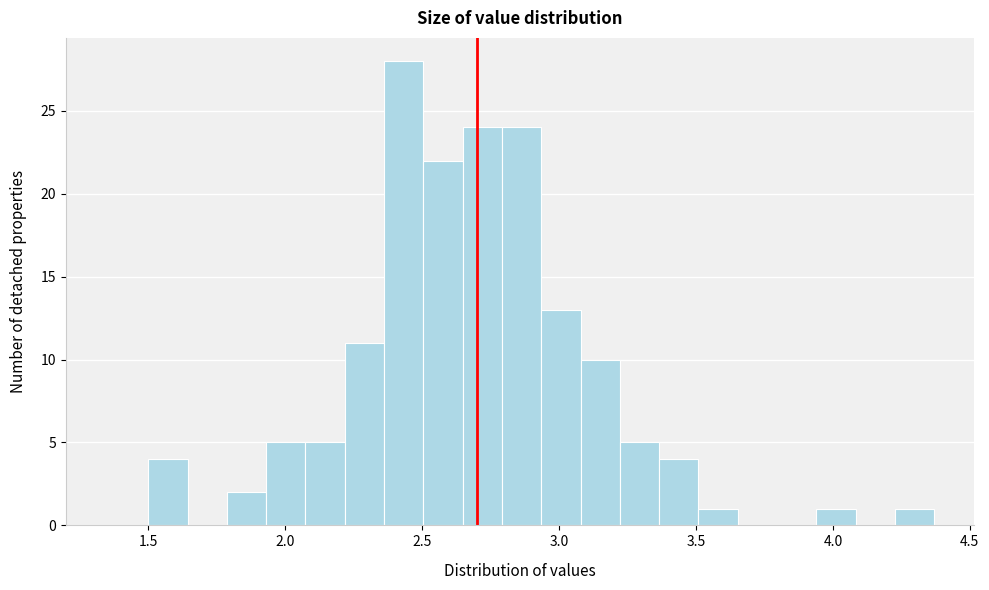

Read against the x-axis, roughly where is the centre of the tallest bar?

2.45